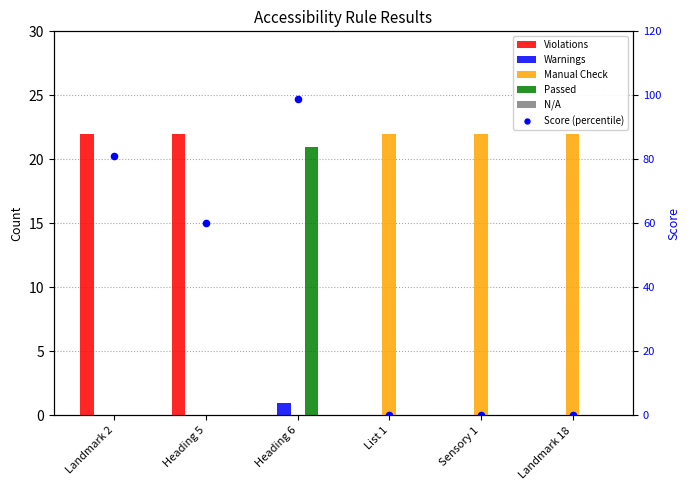

Which series has the widest spread of Y values?

Score (percentile)